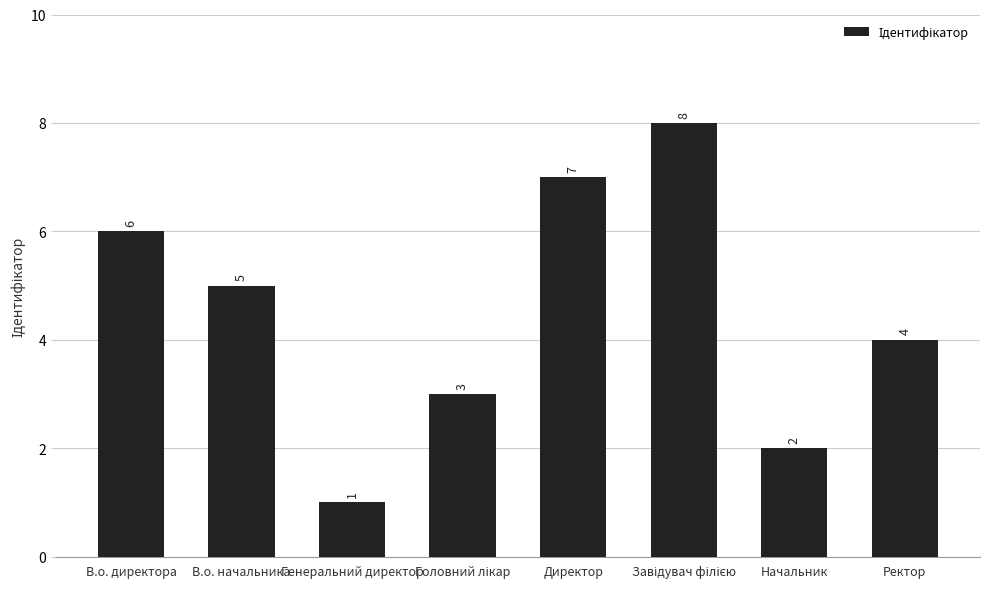

What is the value of the 4th bar from the left?

3